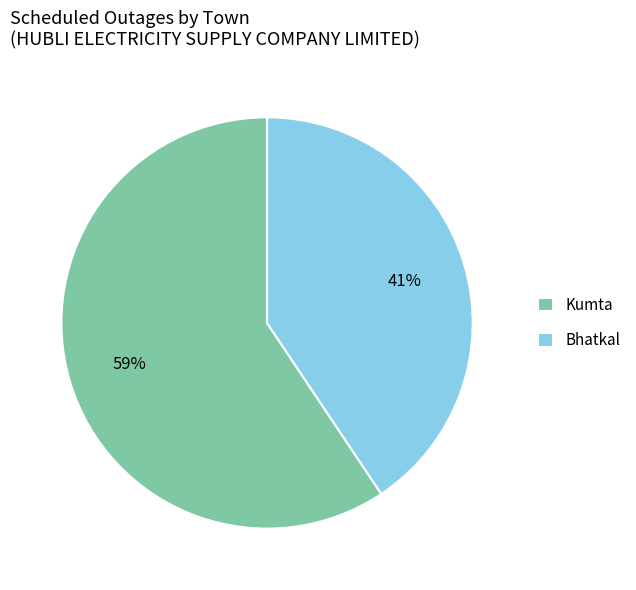

How many slices are in this pie chart?

2